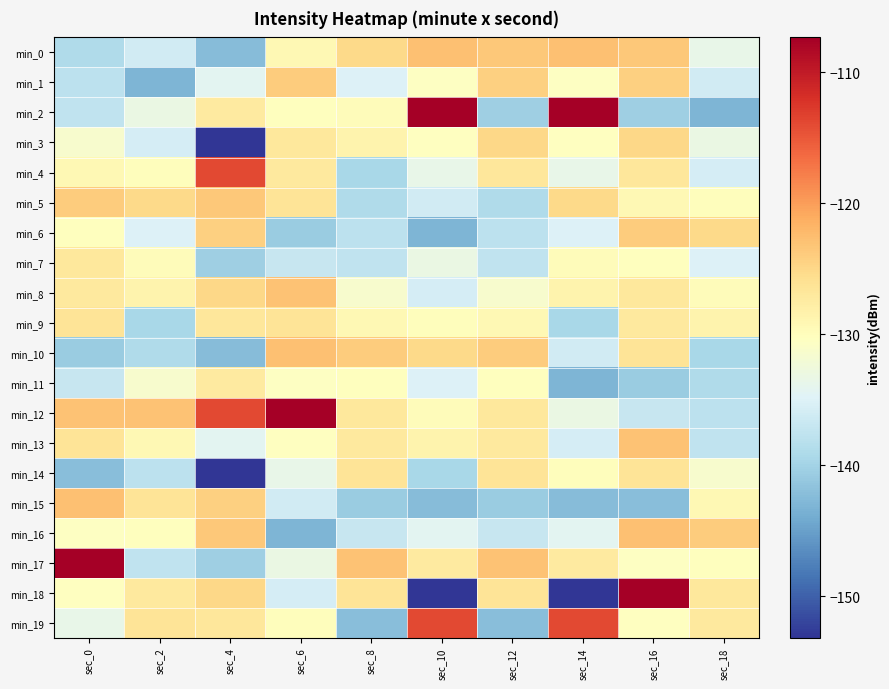

Reading right to left, extract all data points from this chart.

min_0: sec_18=-133.5	sec_16=-123.5	sec_14=-122.9	sec_12=-123.5	sec_10=-122.9	sec_8=-125.3	sec_6=-129.2	sec_4=-142.4	sec_2=-136.2	sec_0=-138.9
min_1: sec_18=-136.2	sec_16=-124.2	sec_14=-130.5	sec_12=-124.2	sec_10=-130.5	sec_8=-134.9	sec_6=-124.0	sec_4=-134.3	sec_2=-143.1	sec_0=-137.8
min_2: sec_18=-143.1	sec_16=-140.4	sec_14=-107.4	sec_12=-140.4	sec_10=-107.4	sec_8=-129.8	sec_6=-130.3	sec_4=-127.4	sec_2=-133.3	sec_0=-137.6
min_3: sec_18=-133.3	sec_16=-124.9	sec_14=-130.3	sec_12=-124.9	sec_10=-130.3	sec_8=-128.6	sec_6=-127.0	sec_4=-153.2	sec_2=-135.8	sec_0=-131.5
min_4: sec_18=-135.8	sec_16=-126.8	sec_14=-133.5	sec_12=-126.8	sec_10=-133.5	sec_8=-139.4	sec_6=-127.1	sec_4=-113.8	sec_2=-130.0	sec_0=-129.2
min_5: sec_18=-130.0	sec_16=-129.2	sec_14=-125.3	sec_12=-138.9	sec_10=-136.2	sec_8=-138.9	sec_6=-126.5	sec_4=-123.5	sec_2=-125.3	sec_0=-124.0
min_6: sec_18=-125.3	sec_16=-124.0	sec_14=-134.9	sec_12=-137.8	sec_10=-143.1	sec_8=-137.8	sec_6=-140.7	sec_4=-124.2	sec_2=-134.9	sec_0=-130.3
min_7: sec_18=-134.9	sec_16=-130.3	sec_14=-129.8	sec_12=-137.6	sec_10=-133.3	sec_8=-137.6	sec_6=-137.1	sec_4=-140.4	sec_2=-129.8	sec_0=-127.0
min_8: sec_18=-129.8	sec_16=-127.0	sec_14=-128.6	sec_12=-131.5	sec_10=-135.8	sec_8=-131.5	sec_6=-123.0	sec_4=-124.9	sec_2=-128.6	sec_0=-127.1
min_9: sec_18=-128.6	sec_16=-127.1	sec_14=-139.4	sec_12=-129.2	sec_10=-130.0	sec_8=-129.2	sec_6=-126.5	sec_4=-126.8	sec_2=-139.4	sec_0=-126.5
min_10: sec_18=-139.4	sec_16=-126.5	sec_14=-136.2	sec_12=-124.0	sec_10=-125.3	sec_8=-124.0	sec_6=-122.9	sec_4=-142.4	sec_2=-138.9	sec_0=-140.7
min_11: sec_18=-138.9	sec_16=-140.7	sec_14=-143.1	sec_12=-130.3	sec_10=-134.9	sec_8=-130.3	sec_6=-130.5	sec_4=-127.4	sec_2=-131.5	sec_0=-137.1
min_12: sec_18=-137.8	sec_16=-137.1	sec_14=-133.3	sec_12=-127.0	sec_10=-129.8	sec_8=-127.0	sec_6=-107.4	sec_4=-113.8	sec_2=-123.0	sec_0=-123.0
min_13: sec_18=-137.6	sec_16=-123.0	sec_14=-135.8	sec_12=-127.1	sec_10=-128.6	sec_8=-127.1	sec_6=-130.3	sec_4=-134.3	sec_2=-129.2	sec_0=-126.5
min_14: sec_18=-131.5	sec_16=-126.5	sec_14=-130.0	sec_12=-126.5	sec_10=-139.4	sec_8=-126.5	sec_6=-133.5	sec_4=-153.2	sec_2=-137.8	sec_0=-142.2
min_15: sec_18=-129.2	sec_16=-142.2	sec_14=-142.4	sec_12=-140.7	sec_10=-142.4	sec_8=-140.7	sec_6=-136.2	sec_4=-124.2	sec_2=-126.5	sec_0=-122.9
min_16: sec_18=-124.0	sec_16=-122.9	sec_14=-134.3	sec_12=-137.1	sec_10=-134.3	sec_8=-137.1	sec_6=-143.1	sec_4=-123.5	sec_2=-130.3	sec_0=-130.5
min_17: sec_18=-130.3	sec_16=-130.5	sec_14=-127.4	sec_12=-123.0	sec_10=-127.4	sec_8=-123.0	sec_6=-133.3	sec_4=-140.4	sec_2=-137.6	sec_0=-107.4
min_18: sec_18=-127.0	sec_16=-107.4	sec_14=-153.2	sec_12=-126.5	sec_10=-153.2	sec_8=-126.5	sec_6=-135.8	sec_4=-124.9	sec_2=-127.1	sec_0=-130.3
min_19: sec_18=-127.1	sec_16=-130.3	sec_14=-113.8	sec_12=-142.2	sec_10=-113.8	sec_8=-142.2	sec_6=-130.0	sec_4=-126.8	sec_2=-126.5	sec_0=-133.5